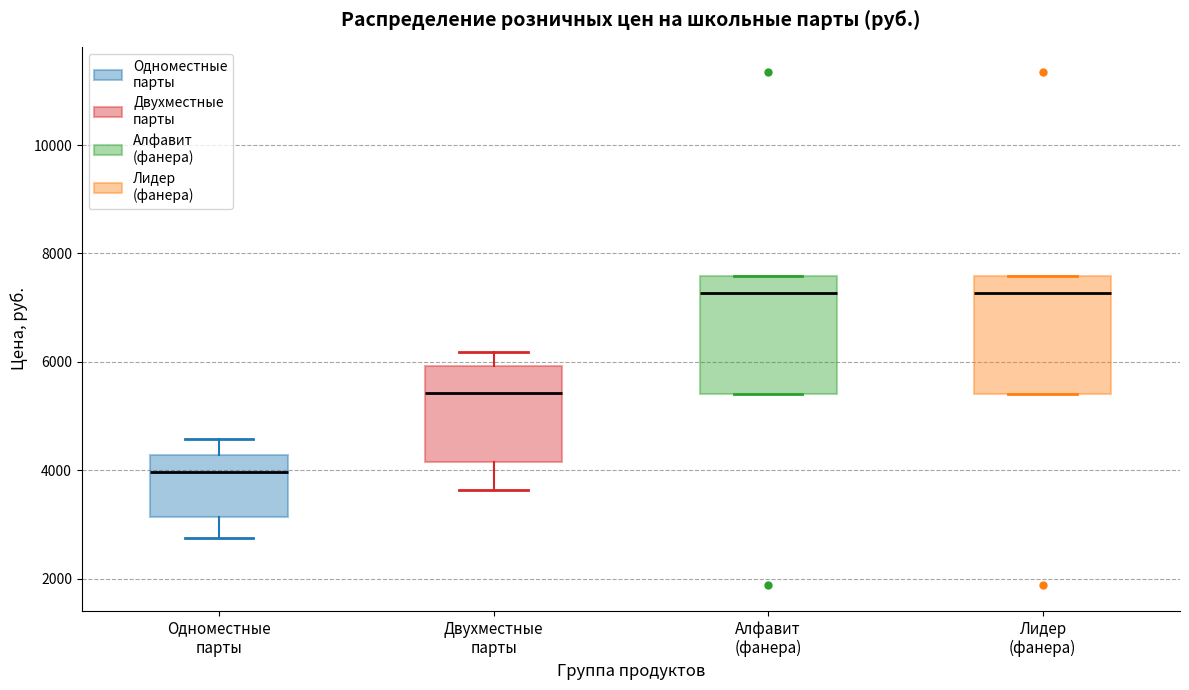

Reading left to right, read every box against the y-axis: the position of its median line, the range the box covers, and the ends of its whiskers. The values are not printed on the chart, so give them approximately, as read against the axis.

Одноместные парты: median 4000, box 3200 to 4200, whiskers 2800 to 4600
Двухместные парты: median 5400, box 4200 to 6000, whiskers 3600 to 6200
Алфавит (фанера): median 7200, box 5400 to 7600, whiskers 5400 to 7600
Лидер (фанера): median 7200, box 5400 to 7600, whiskers 5400 to 7600